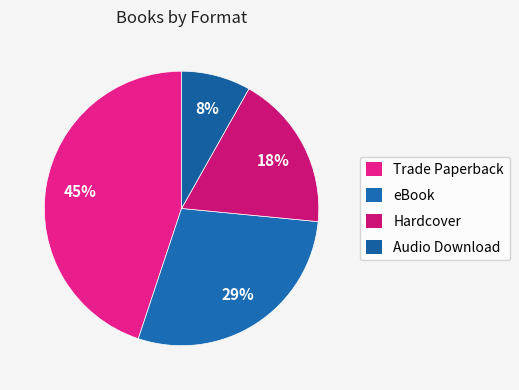

Count the number of slices in the pie.

4